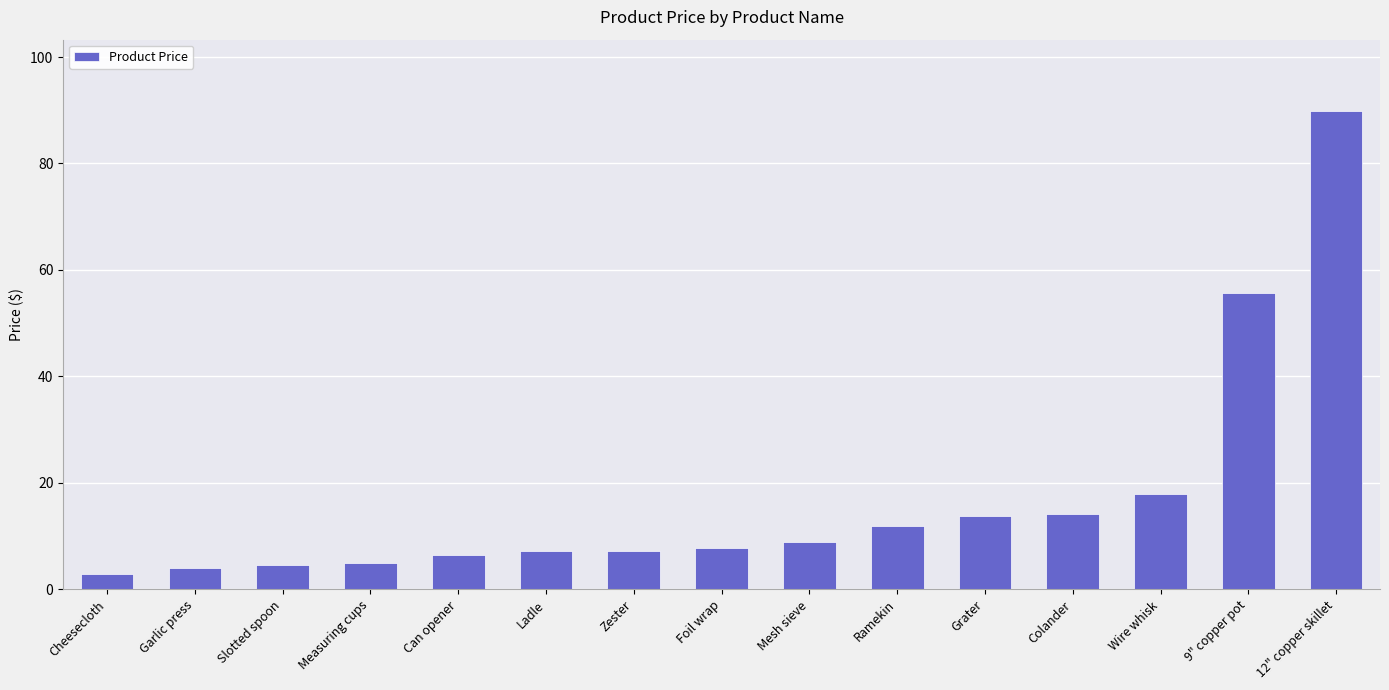

True or false: the data shows 7.9 at Foil wrap.

True